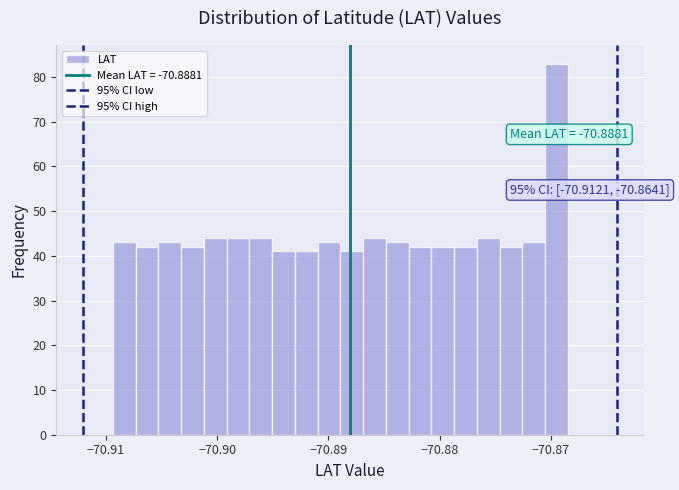

Read against the x-axis, roughly where is the centre of the tallest bar?

-70.870